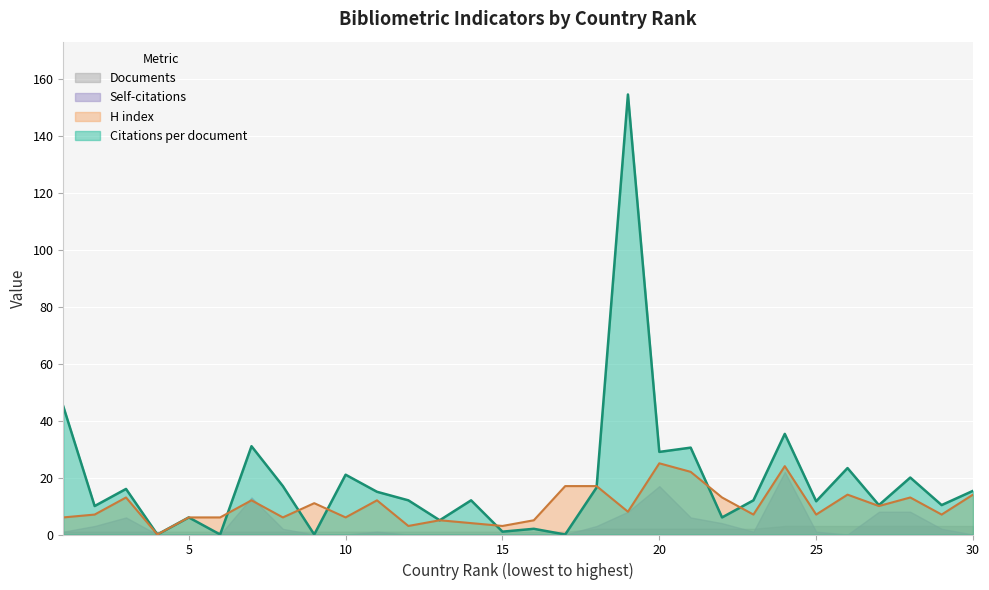

Which series has the widest spread of values?

Citations per document